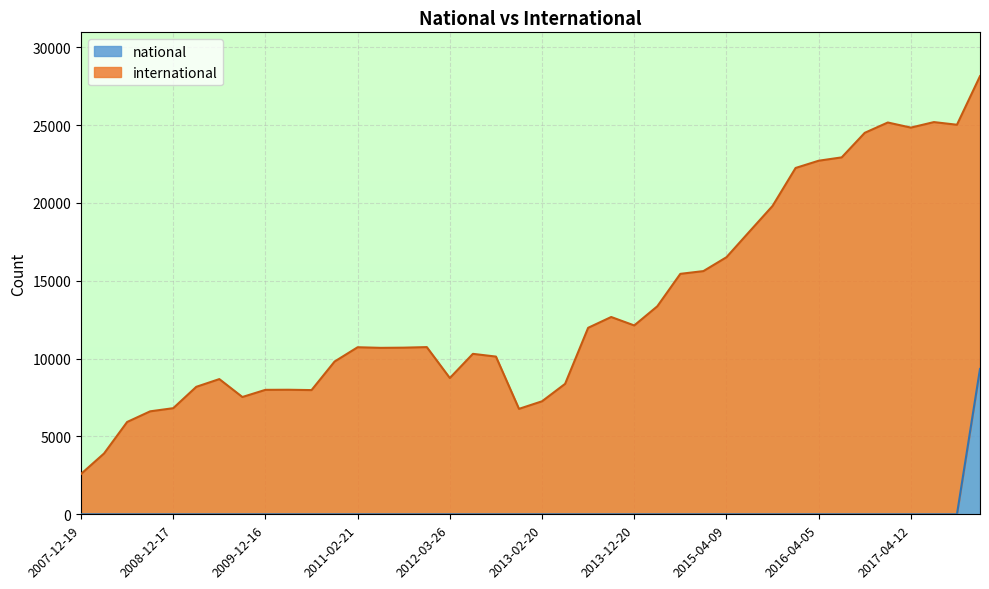

The chart shows a value of 0 at 2012-03-26. True or false?

True